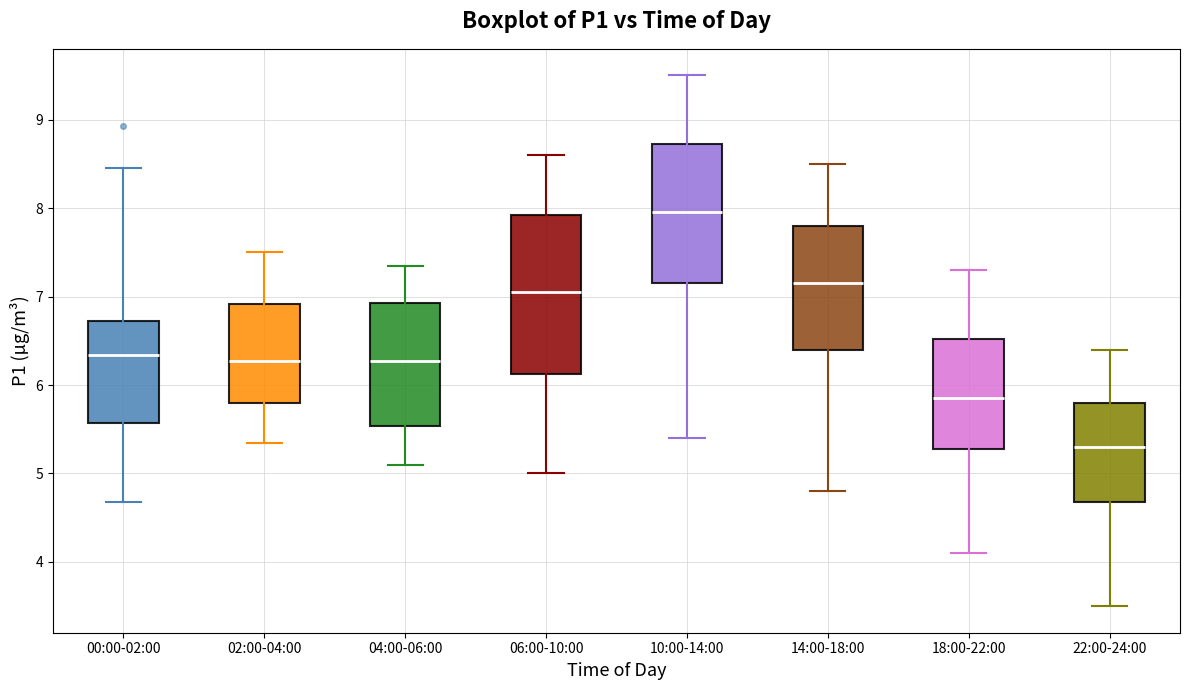

Reading left to right, read every box against the y-axis: the position of its median line, the range the box covers, and the ends of its whiskers. The values are not printed on the chart, so give them approximately, as read against the axis.

00:00-02:00: median 6.3, box 5.6 to 6.7, whiskers 4.7 to 8.5
02:00-04:00: median 6.3, box 5.8 to 6.9, whiskers 5.4 to 7.5
04:00-06:00: median 6.3, box 5.5 to 6.9, whiskers 5.1 to 7.4
06:00-10:00: median 7.1, box 6.1 to 7.9, whiskers 5.0 to 8.6
10:00-14:00: median 8.0, box 7.2 to 8.7, whiskers 5.4 to 9.5
14:00-18:00: median 7.2, box 6.4 to 7.8, whiskers 4.8 to 8.5
18:00-22:00: median 5.9, box 5.3 to 6.5, whiskers 4.1 to 7.3
22:00-24:00: median 5.3, box 4.7 to 5.8, whiskers 3.5 to 6.4